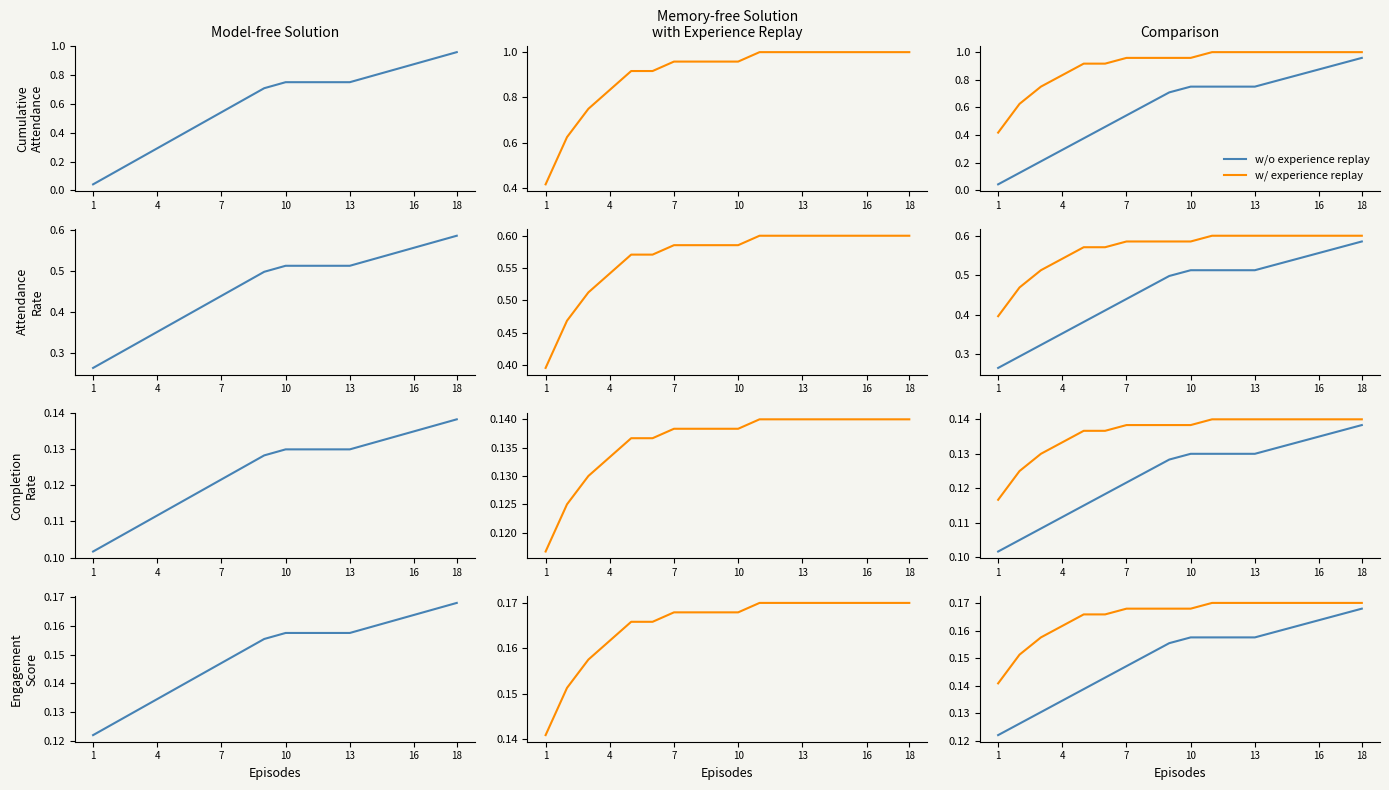

At how many categories does at least one series exceed 0?

18